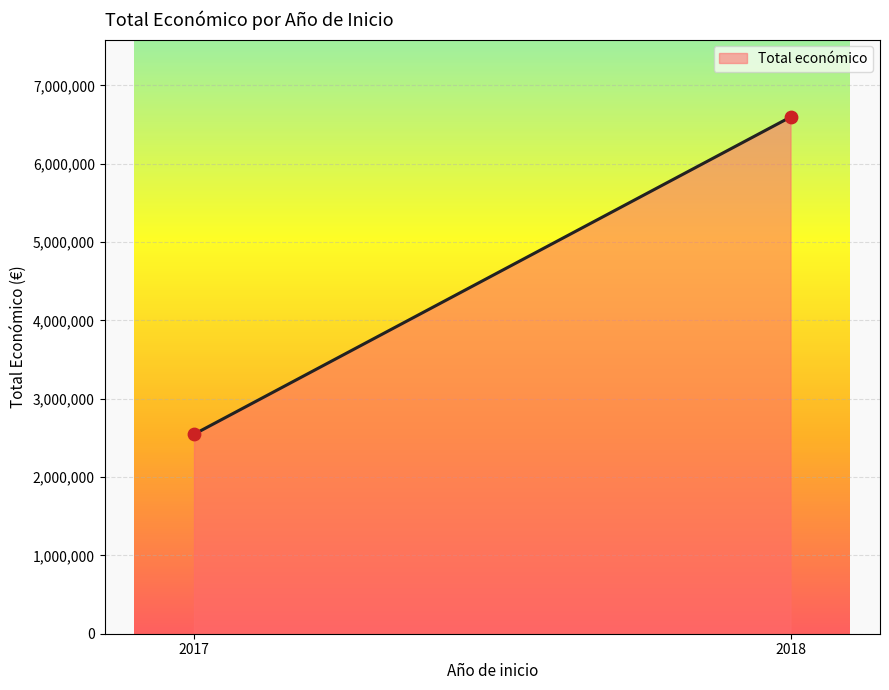

What is the difference between the maximum and minimum values?

4049708.0